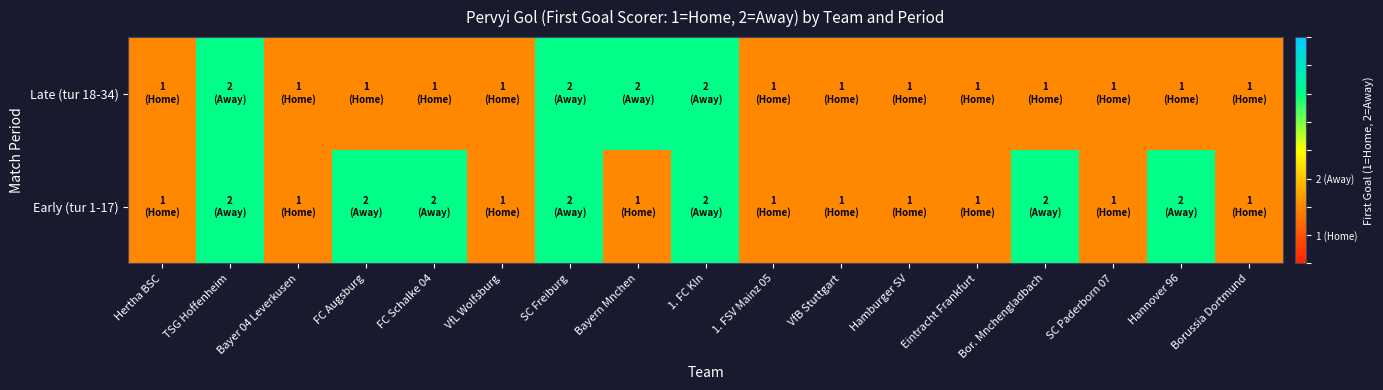

Reading left to right, what are all the values shown in this chart?

Early (tur 1-17): Hertha BSC=1	TSG Hoffenheim=2	Bayer 04 Leverkusen=1	FC Augsburg=2	FC Schalke 04=2	VfL Wolfsburg=1	SC Freiburg=2	Bayern Mnchen=1	1. FC Kln=2	1. FSV Mainz 05=1	VfB Stuttgart=1	Hamburger SV=1	Eintracht Frankfurt=1	Bor. Mnchengladbach=2	SC Paderborn 07=1	Hannover 96=2	Borussia Dortmund=1
Late (tur 18-34): Hertha BSC=1	TSG Hoffenheim=2	Bayer 04 Leverkusen=1	FC Augsburg=1	FC Schalke 04=1	VfL Wolfsburg=1	SC Freiburg=2	Bayern Mnchen=2	1. FC Kln=2	1. FSV Mainz 05=1	VfB Stuttgart=1	Hamburger SV=1	Eintracht Frankfurt=1	Bor. Mnchengladbach=1	SC Paderborn 07=1	Hannover 96=1	Borussia Dortmund=1